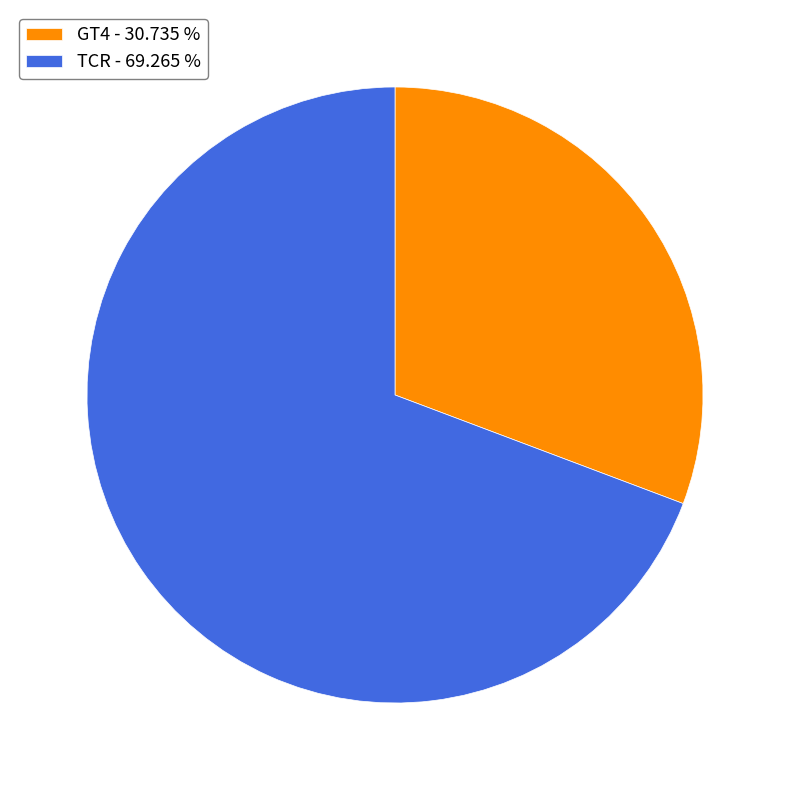

Is there a majority slice in this chart?

Yes